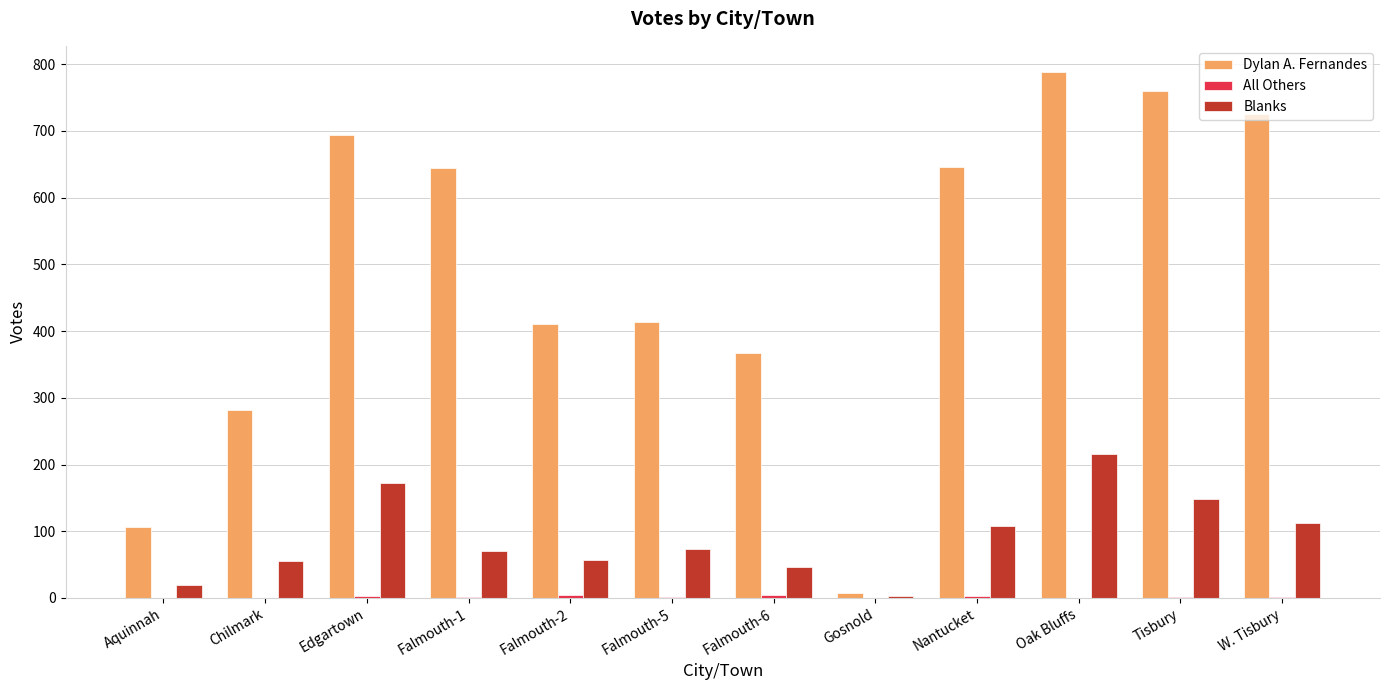

Which category has the highest value across all series?

Oak Bluffs